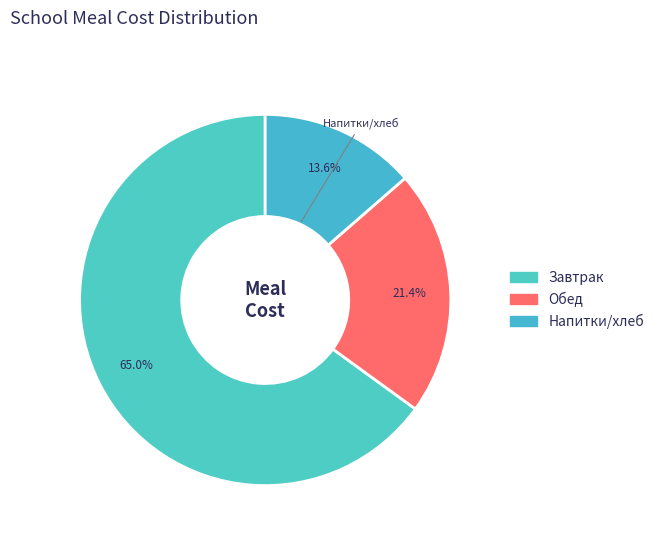

Is there any slice that represents more than half of the pie?

Yes